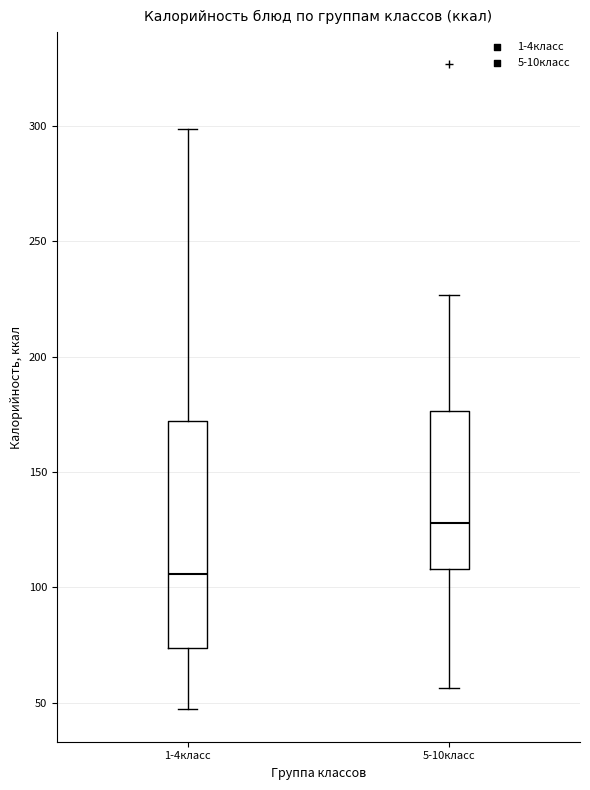

Where is the lower edge of the box for 1-4класс on the y-axis? The values are not printed on the chart, so give them approximately, as read against the axis.

75